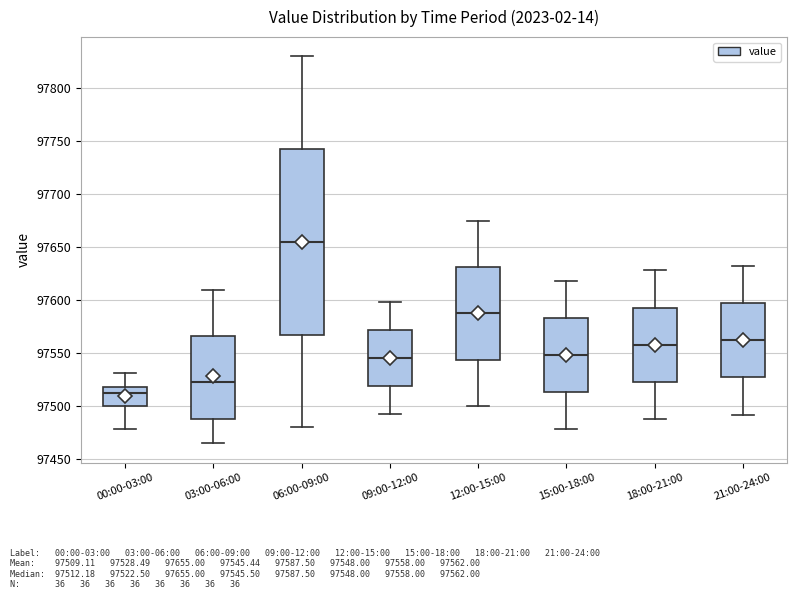

Which box is the tallest, from its lower edge to its upper edge?

06:00-09:00